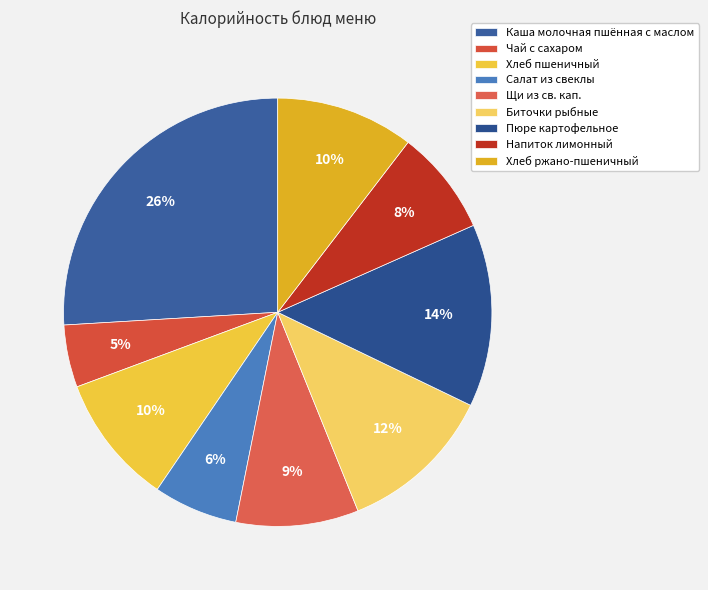

Which slice is the smallest?

Чай с сахаром